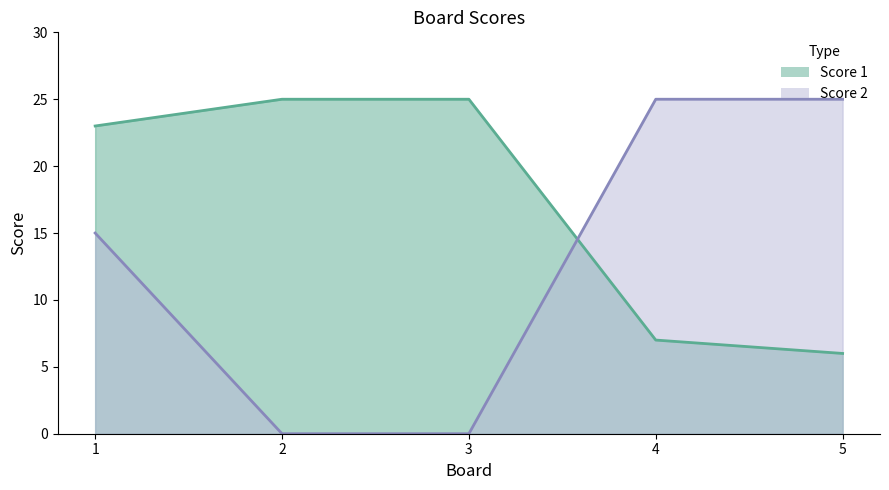

Which series ends up on top after the final intersection of Score 2 and Score 1?

Score 2